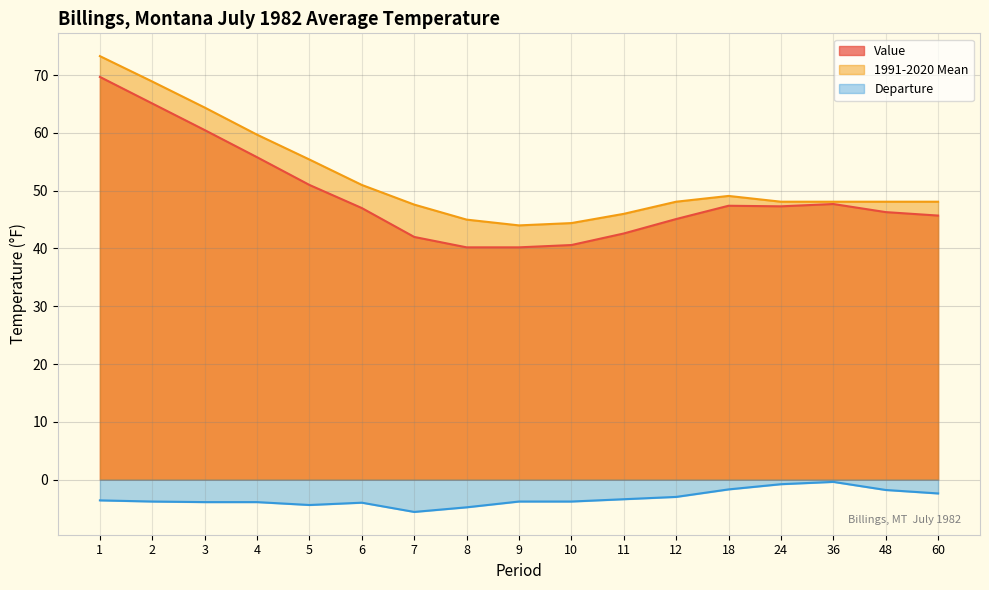

Between 12 and 8, which is larger?

12